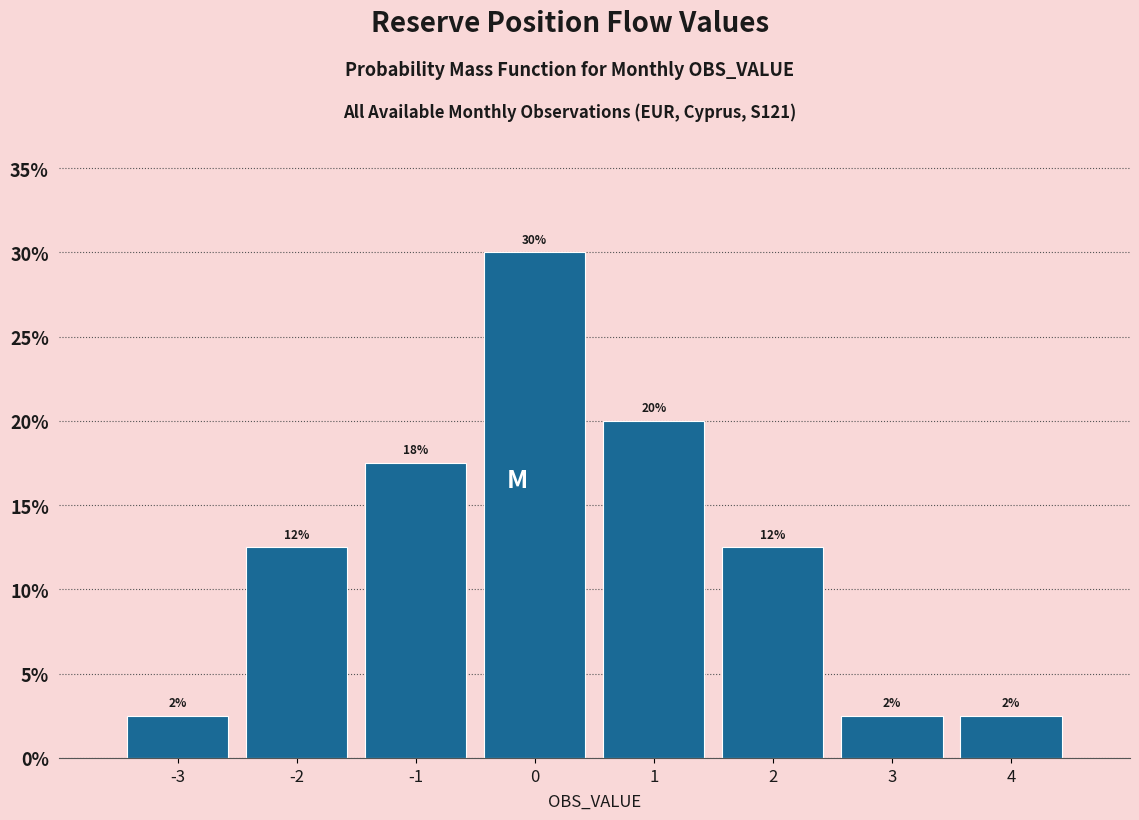

Does the chart contain any negative values?

No